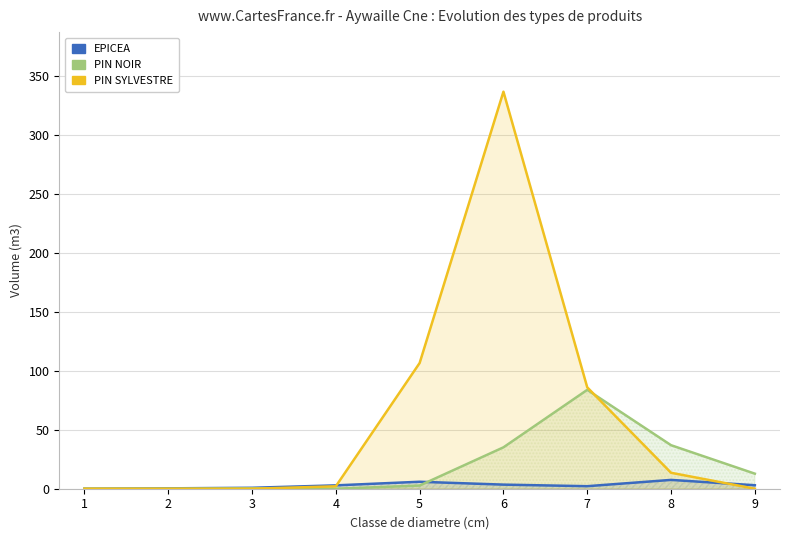

Reading left to right, list all the values displayed in this chart.

EPICEA: 1=0.0	2=0.3	3=0.8	4=2.8	5=5.9	6=3.5	7=2.1	8=7.5	9=3.0
PIN NOIR: 1=0.0	2=0.0	3=0.3	4=0.0	5=2.7	6=35.1	7=83.9	8=36.9	9=12.8
PIN SYLVESTRE: 1=0.0	2=0.0	3=0.0	4=2.1	5=106.6	6=336.9	7=86.0	8=13.5	9=0.0